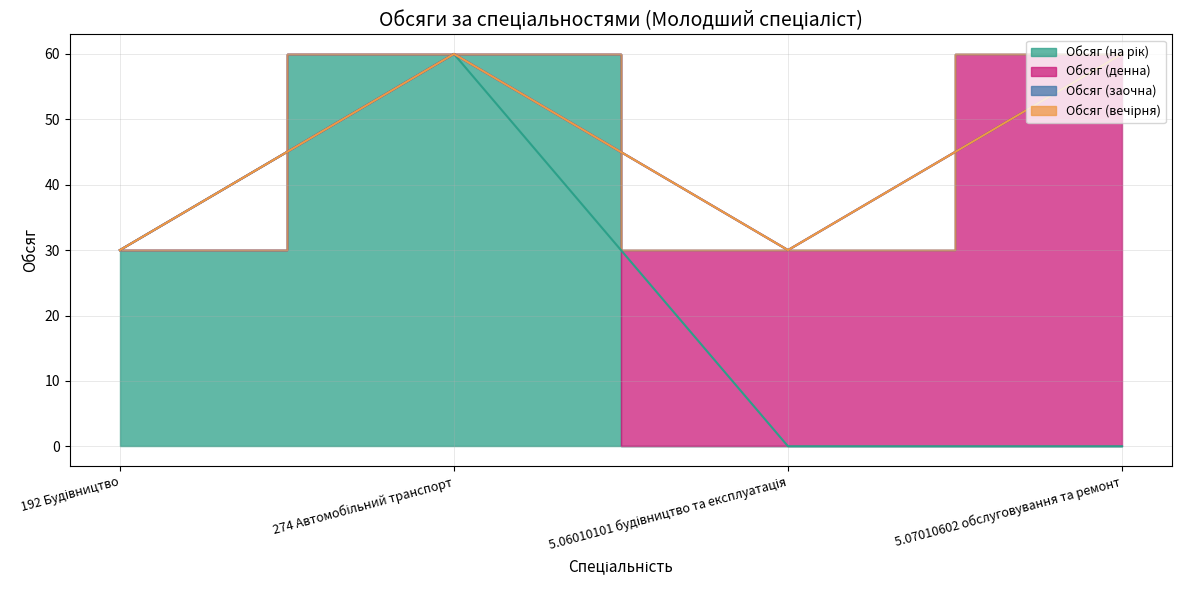

True or false: Обсяг (заочна) and Обсяг (на рік) cross at least once.

False